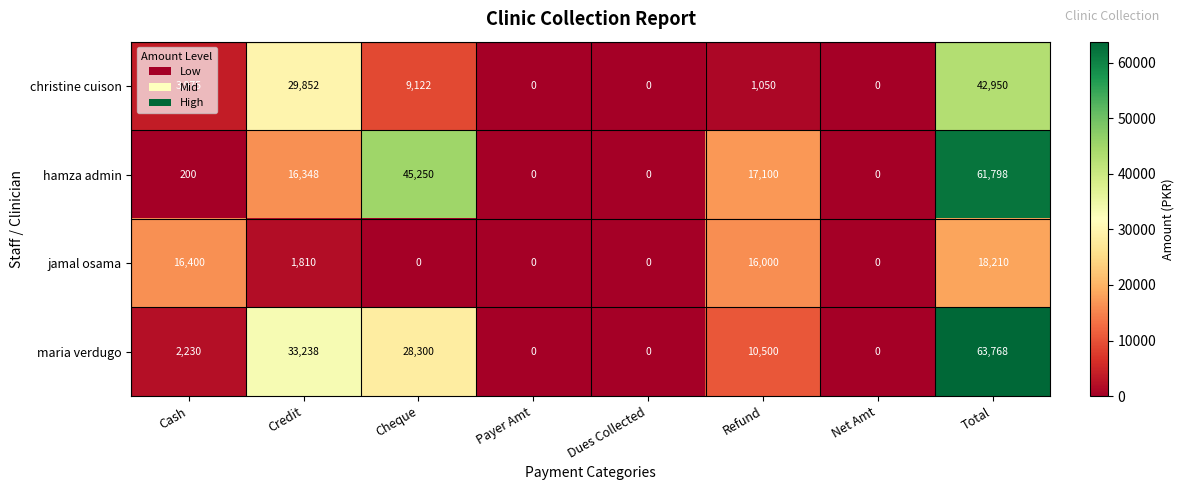

What is the greatest value displayed?

63768